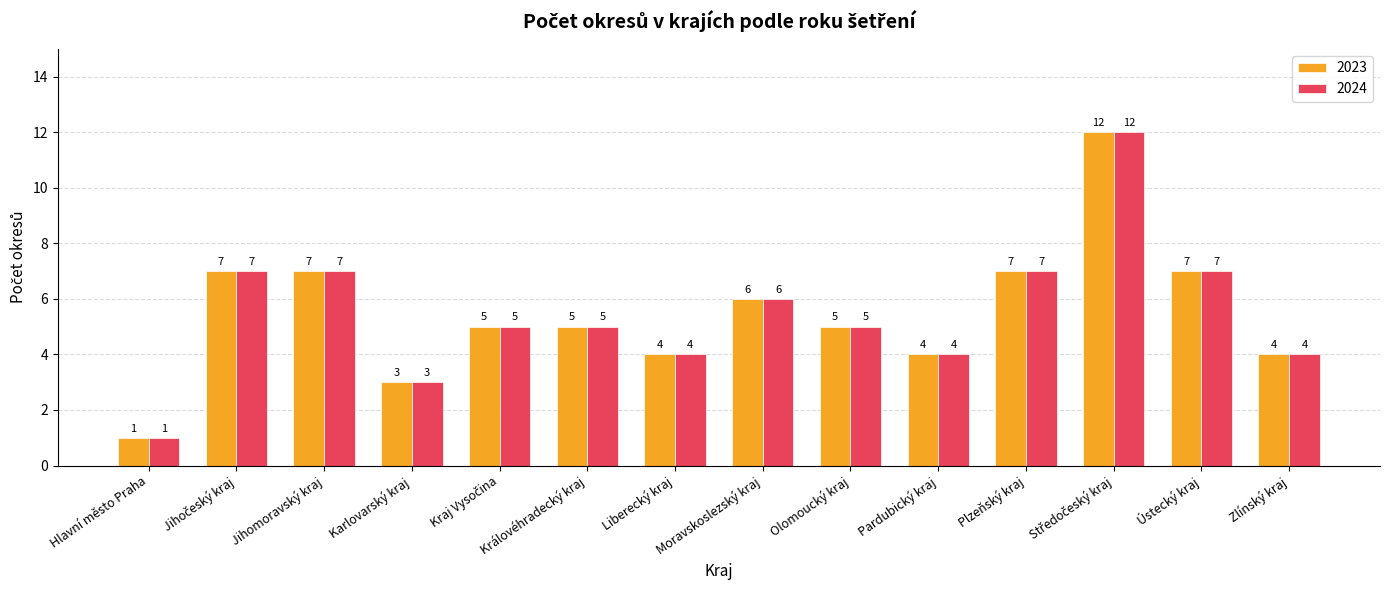

Is the value of 2023 at Hlavní město Praha greater than the value of 2024 at Zlínský kraj?

No